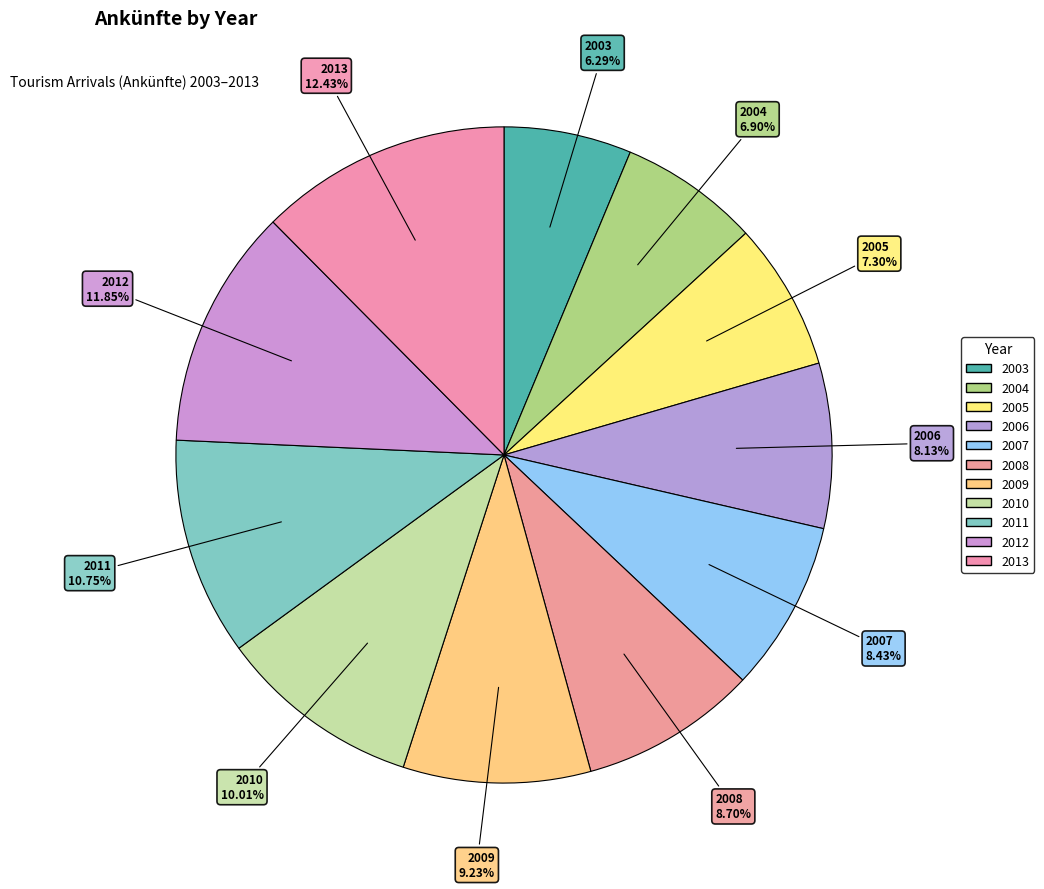

Count the number of slices in the pie.

11